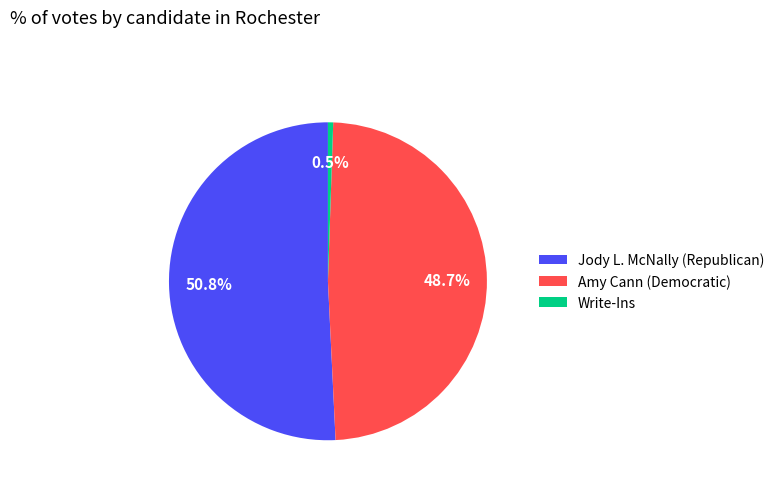

How many slices are in this pie chart?

3